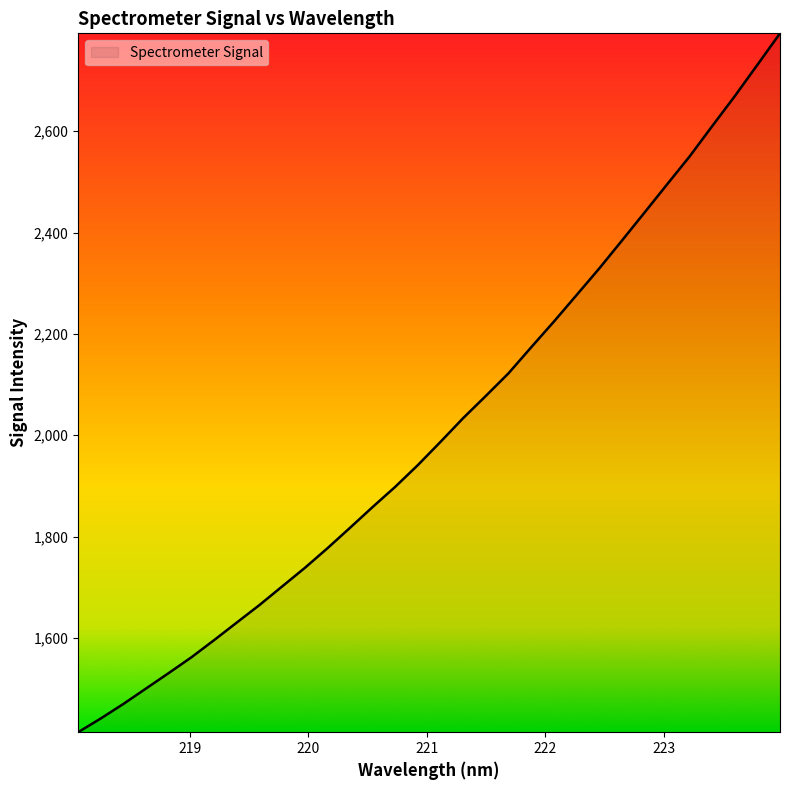

How many lines are shown in the chart?

1